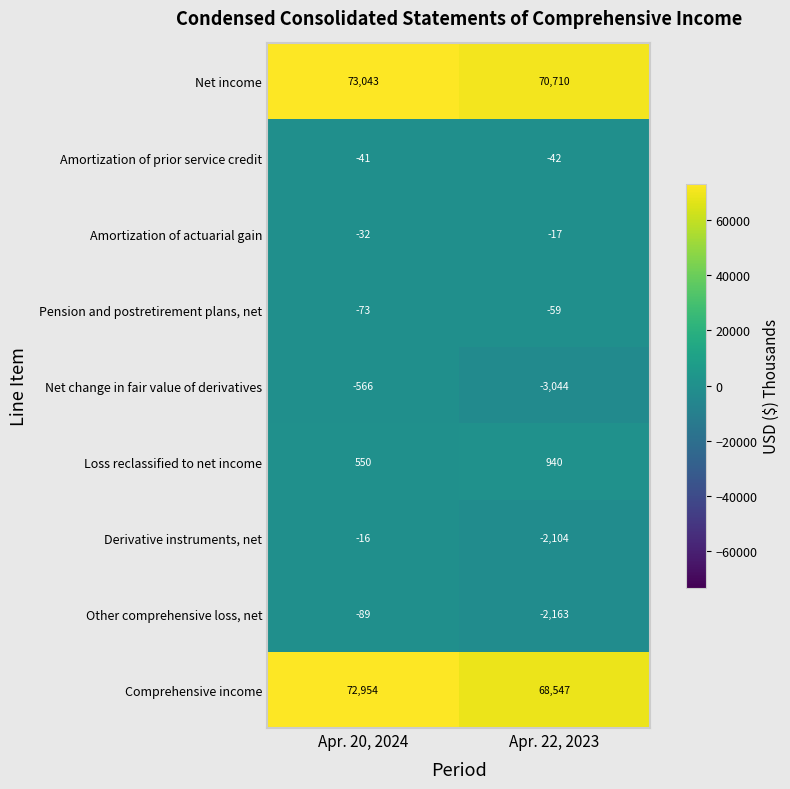

Which series has the widest spread of values?

Comprehensive income